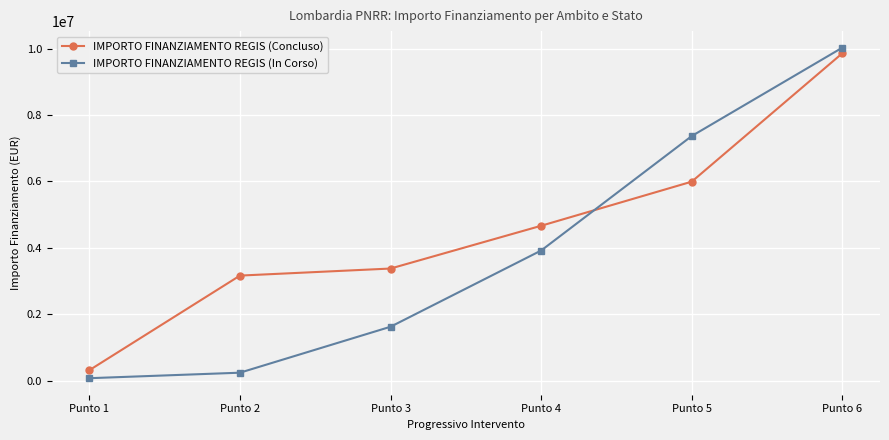

What is the minimum value for IMPORTO FINANZIAMENTO REGIS (In Corso)?

75000.0